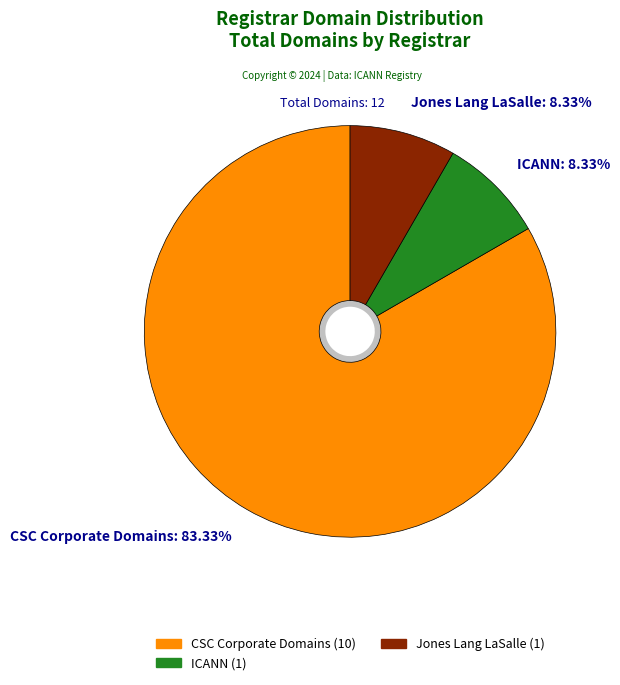

Count the number of slices in the pie.

3